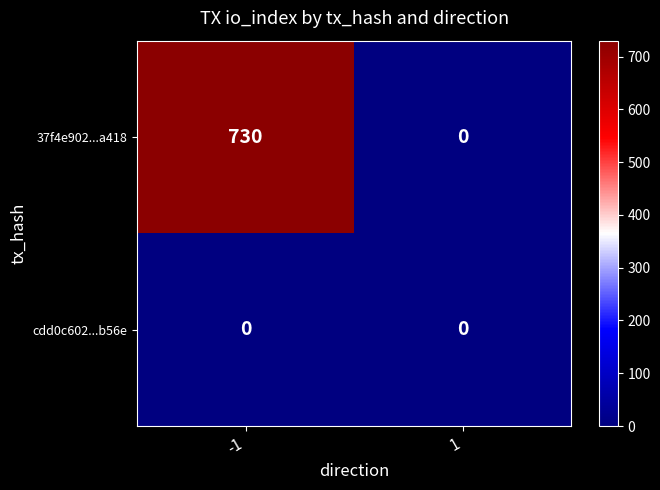

At -1, list the series in order from smallest to largest.

cdd0c602...b56e, 37f4e902...a418